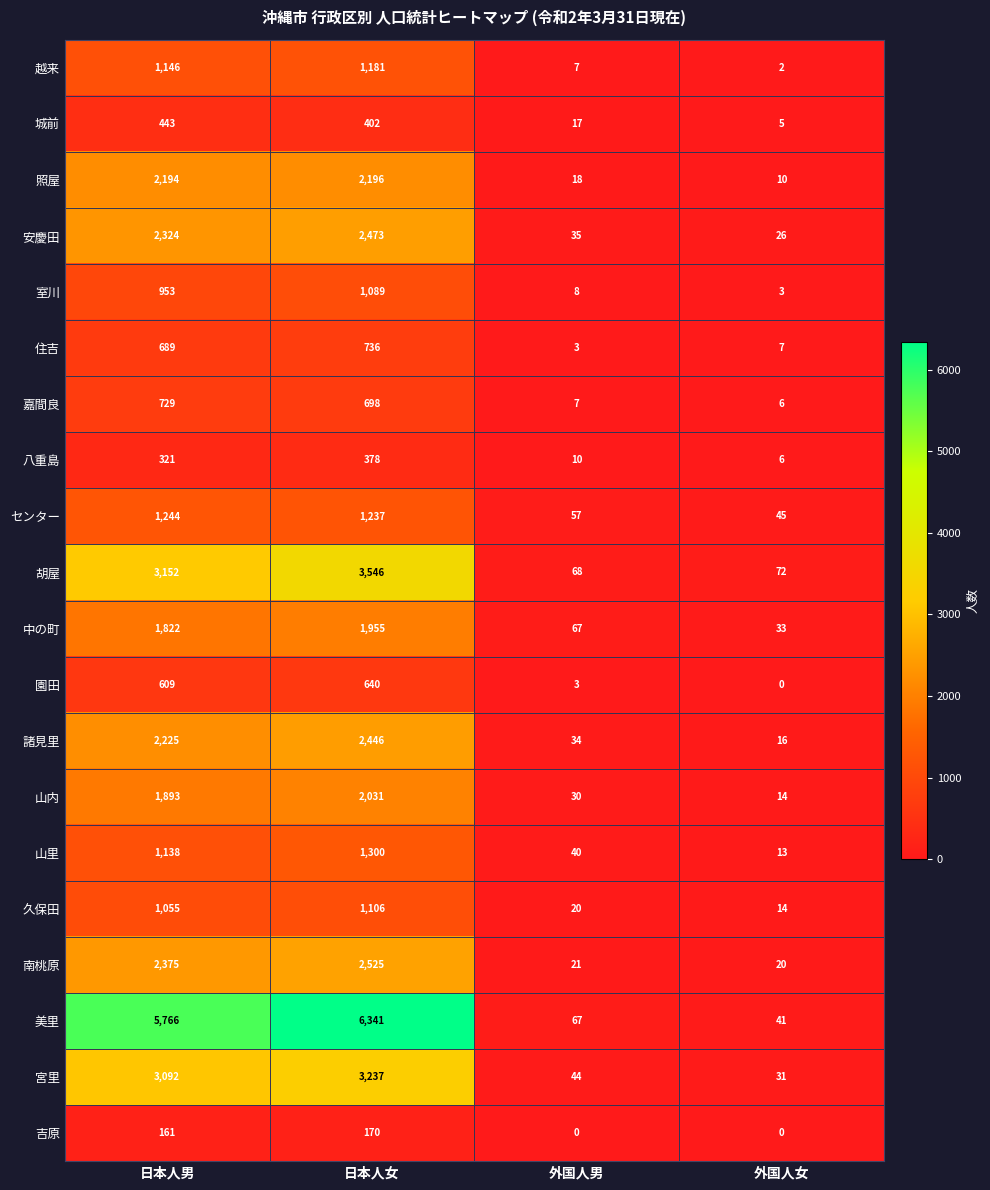

The value of 室川 at 外国人男 is 8. True or false?

True